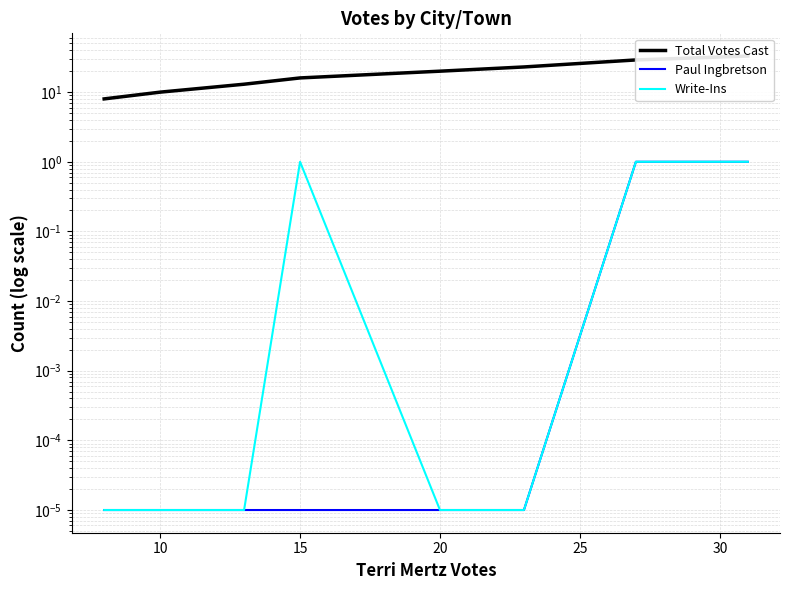

True or false: Total Votes Cast and Write-Ins cross at least once.

False